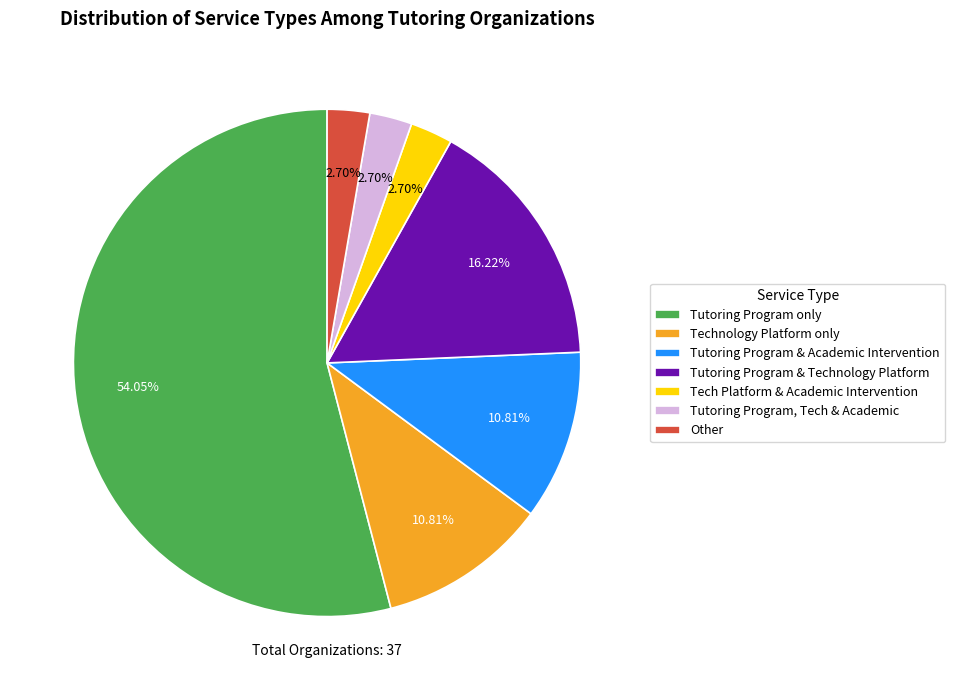

Is there a majority slice in this chart?

Yes